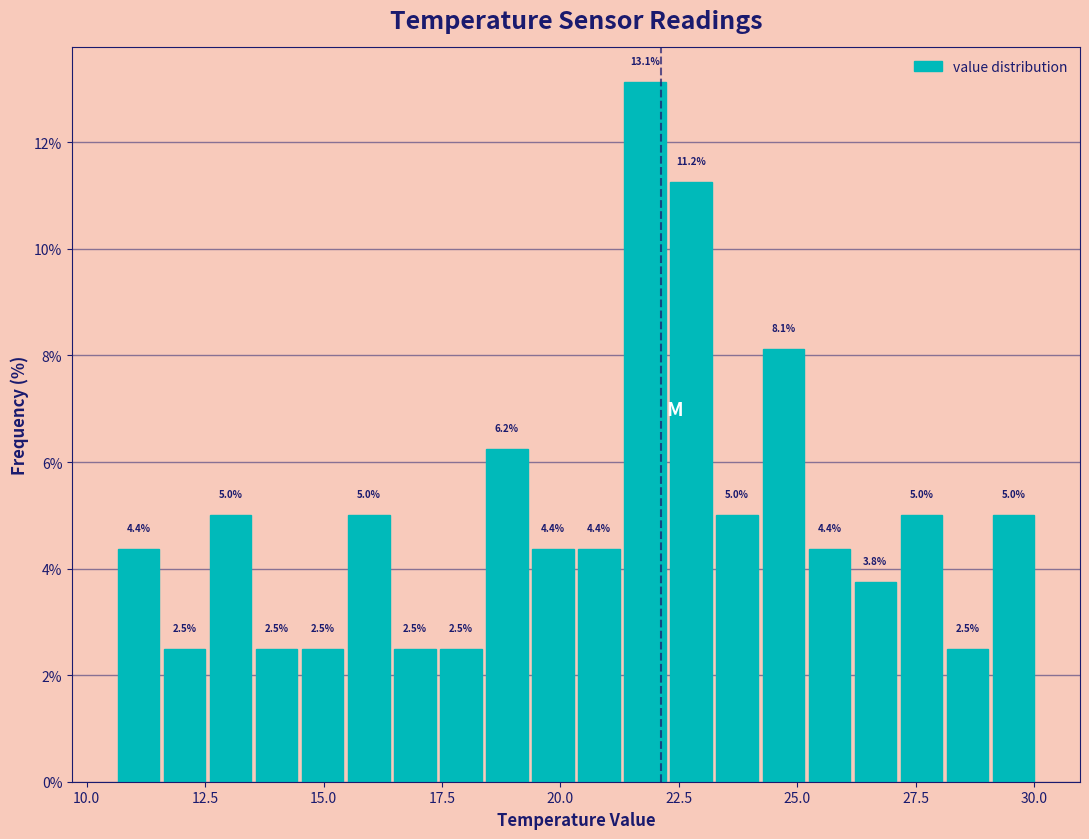

Around what value on the x-axis is the tallest bar? Give the approximate position of its centre, as read against the axis.

22.0